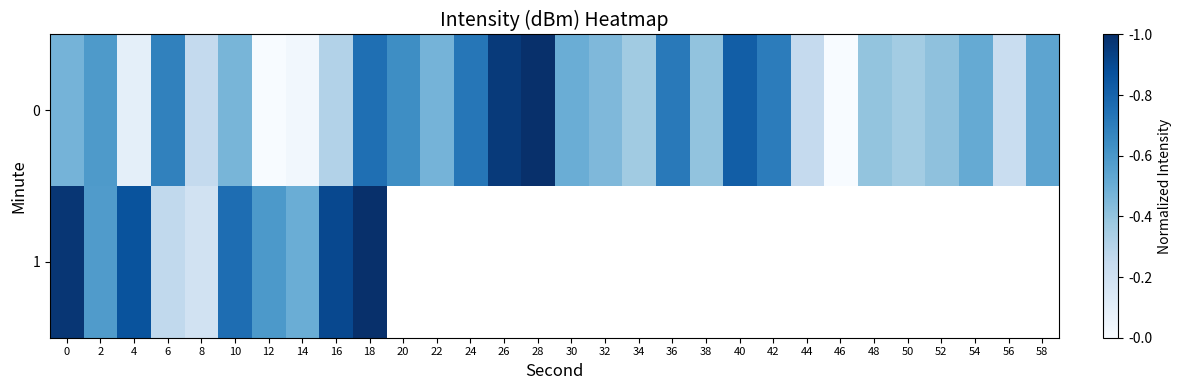

What is the difference between the maximum and minimum values in the 0 series?

1.0